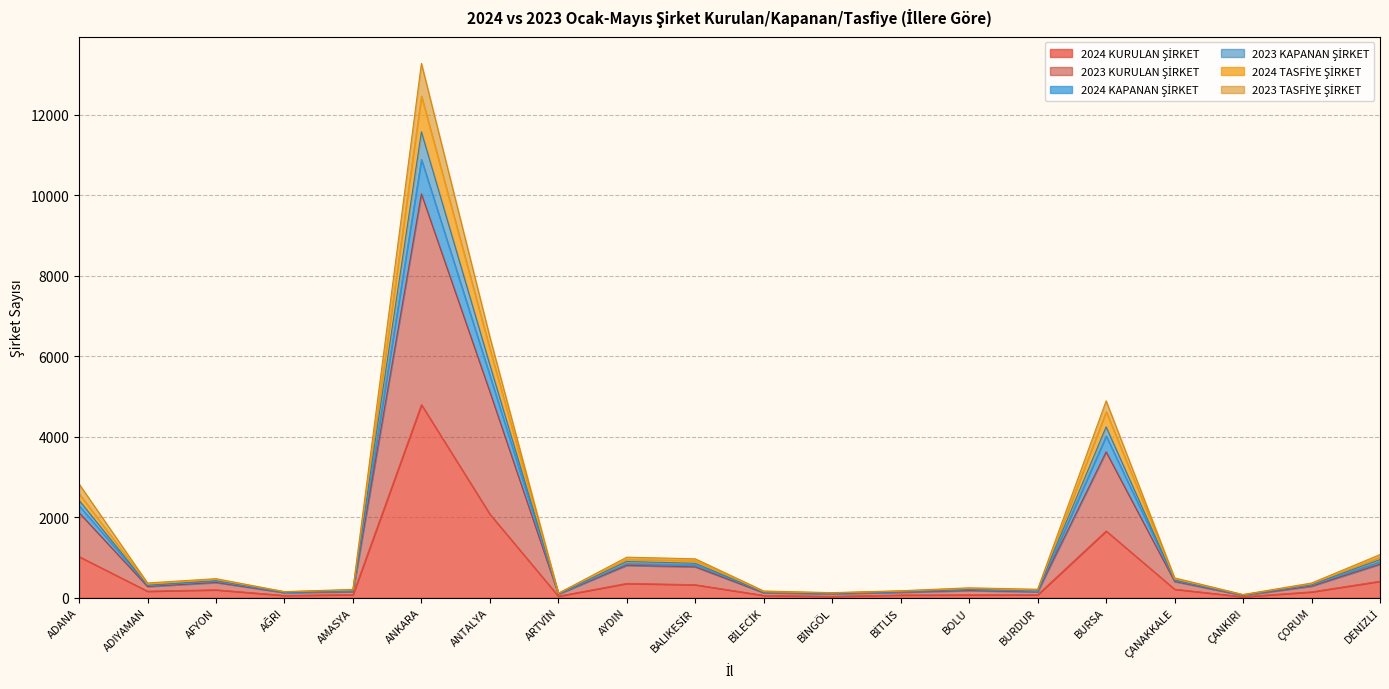

At which category is the sum across all series the highest?

ANKARA